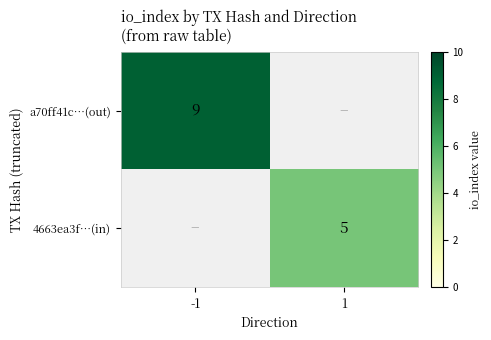

The value of 4663ea3f…(in) at 1 is 5. True or false?

True